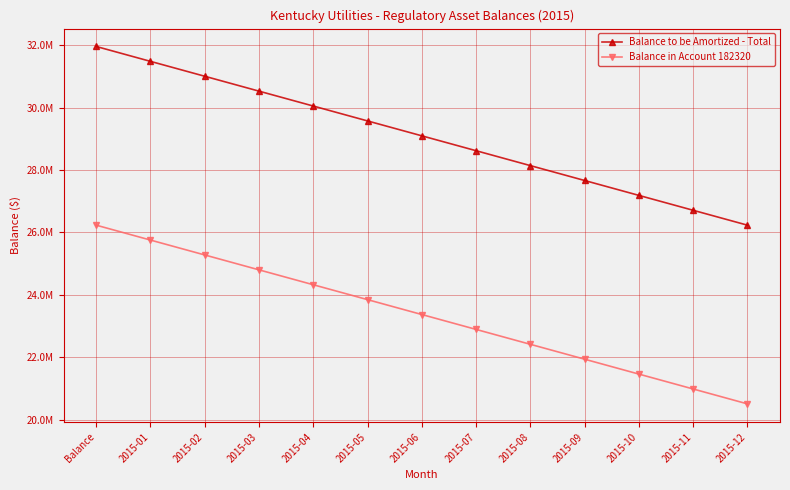

Does the chart have visible grid lines?

Yes